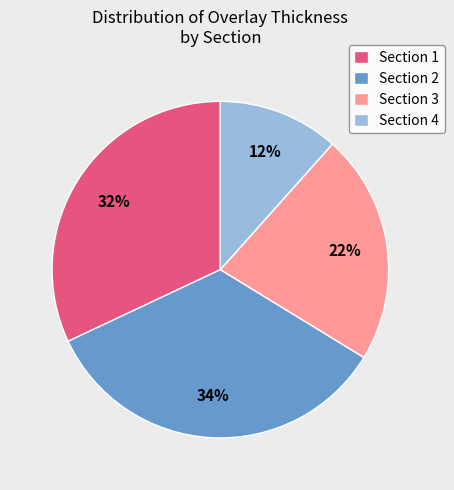

Is it true that Section 3 is 22% of the pie?

True